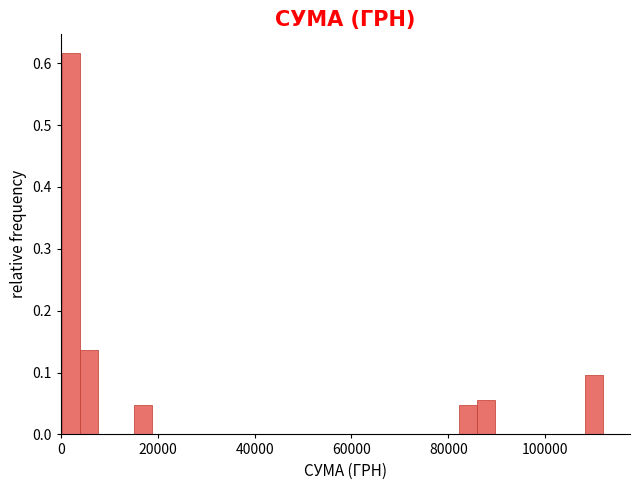

Around what value on the x-axis is the tallest bar? Give the approximate position of its centre, as read against the axis.

2000